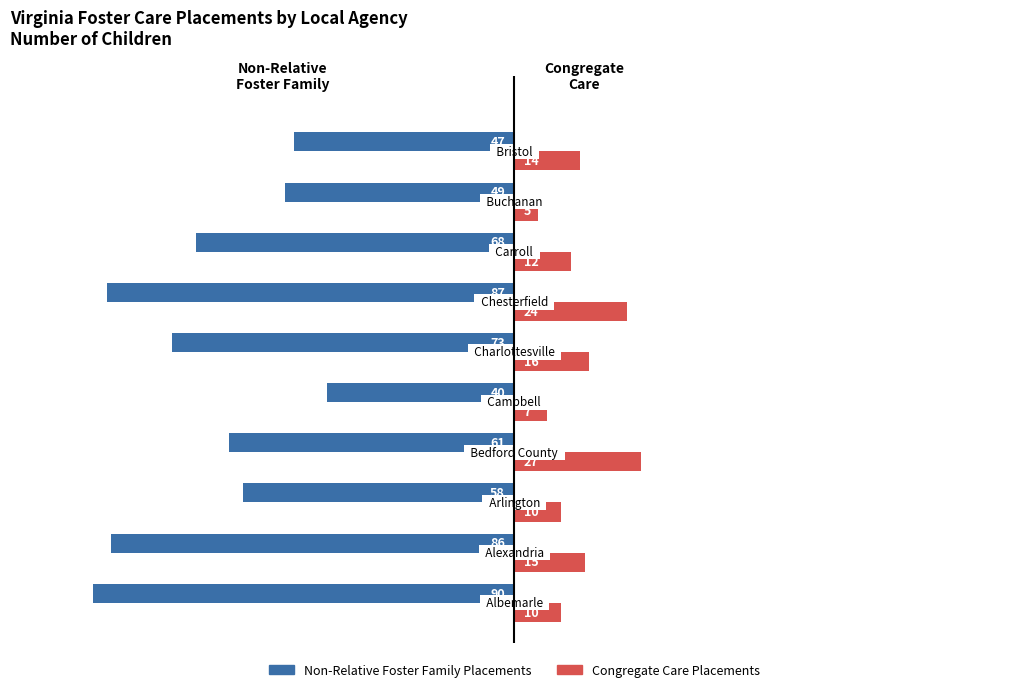

What is the maximum value shown in the chart?

27